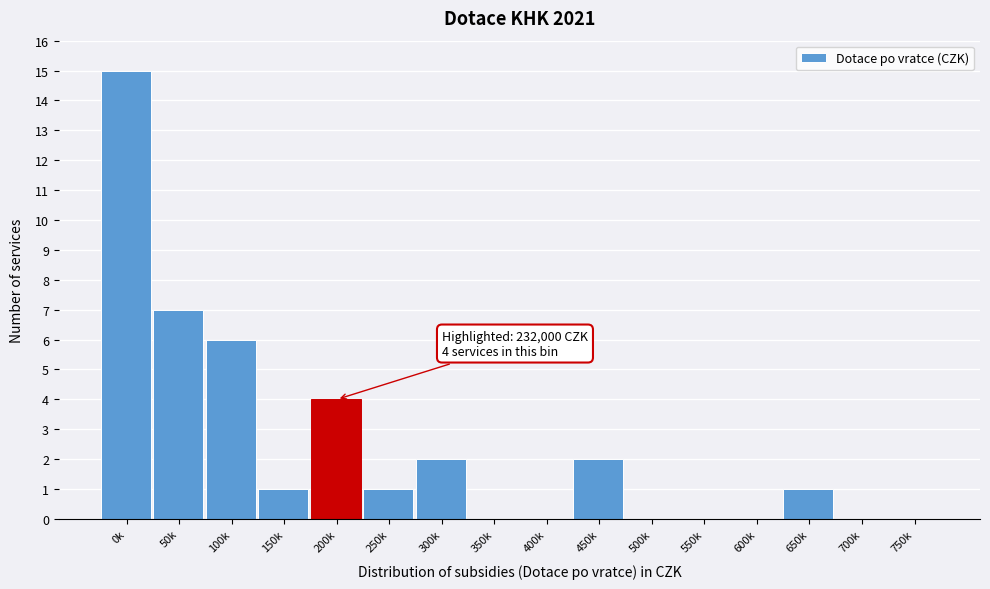

Reading left to right, extract all data points from this chart.

0k=15	50k=7	100k=6	150k=1	200k=4	250k=1	300k=2	350k=0	400k=0	450k=2	500k=0	550k=0	600k=0	650k=1	700k=0	750k=0